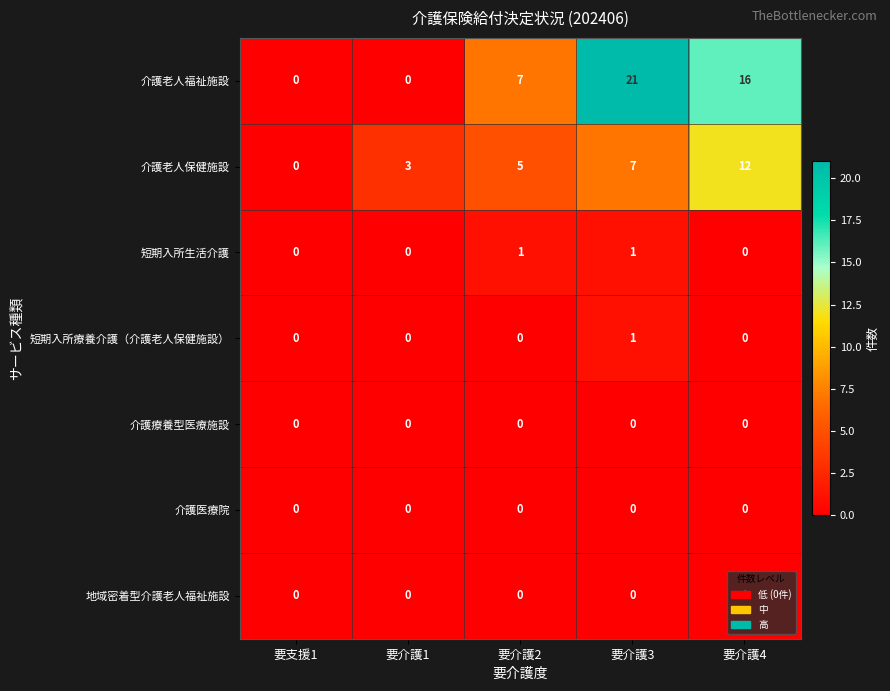

Which series has the largest range (max minus min)?

介護老人福祉施設